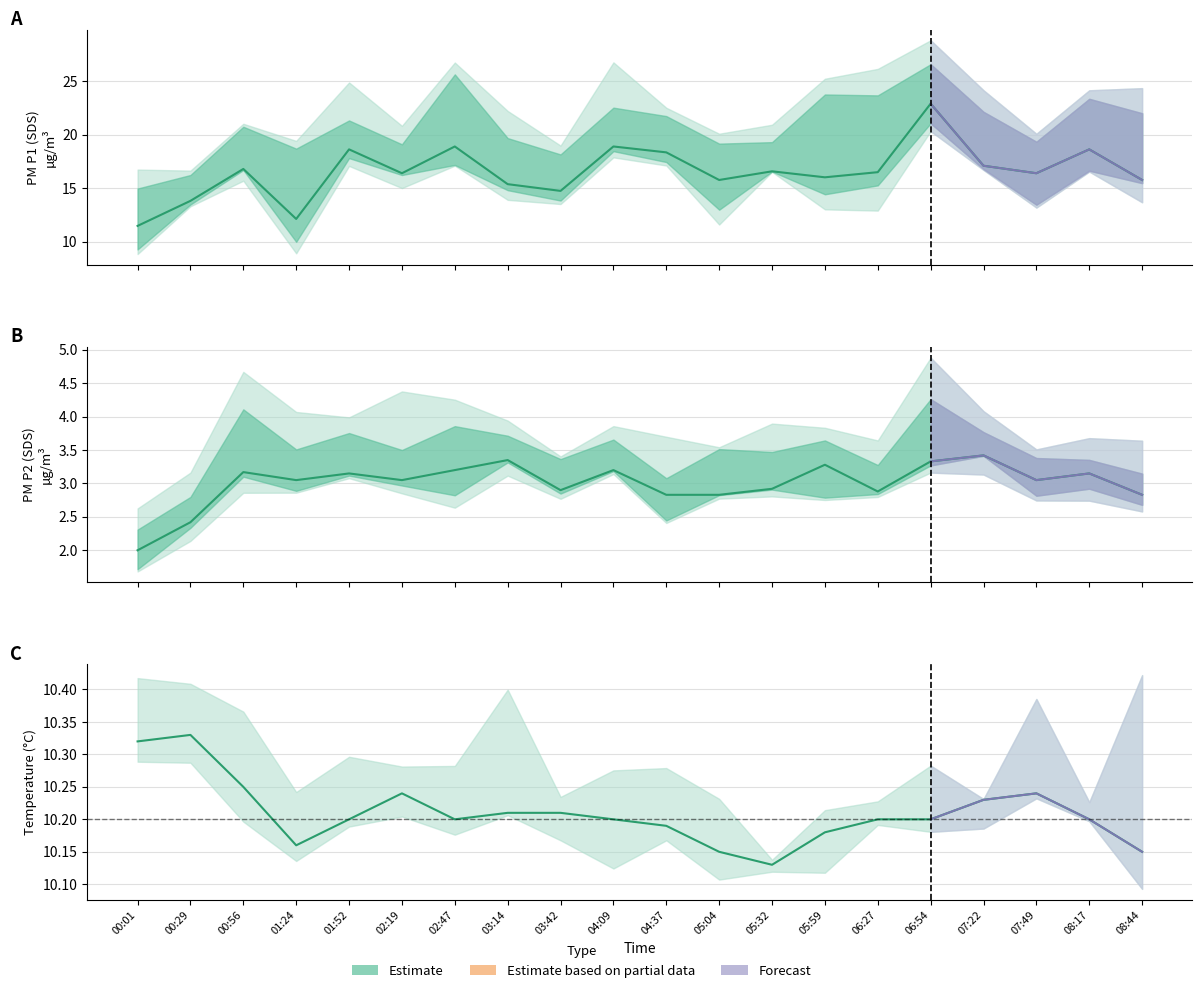

True or false: BME280_temperature and SDS_P2 intersect in this chart.

False